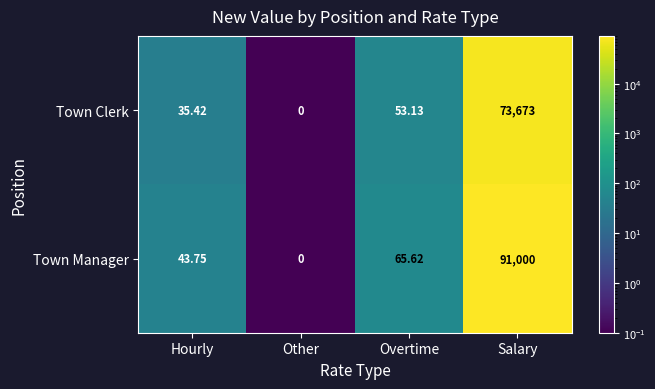

Which category has the lowest value across all series?

Other